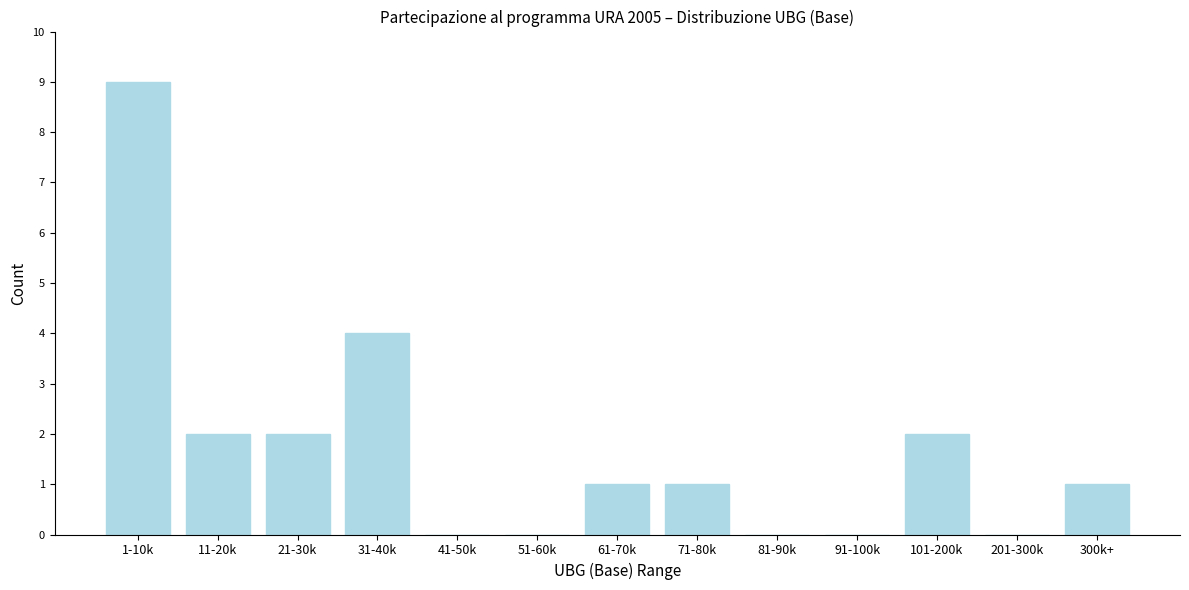

Reading left to right, extract all data points from this chart.

1-10k=9	11-20k=2	21-30k=2	31-40k=4	41-50k=0	51-60k=0	61-70k=1	71-80k=1	81-90k=0	91-100k=0	101-200k=2	201-300k=0	300k+=1